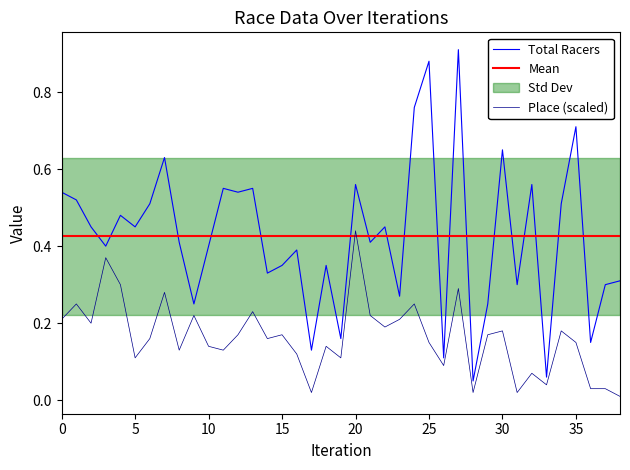

What is the difference between the maximum and minimum values in the Place series?

0.4